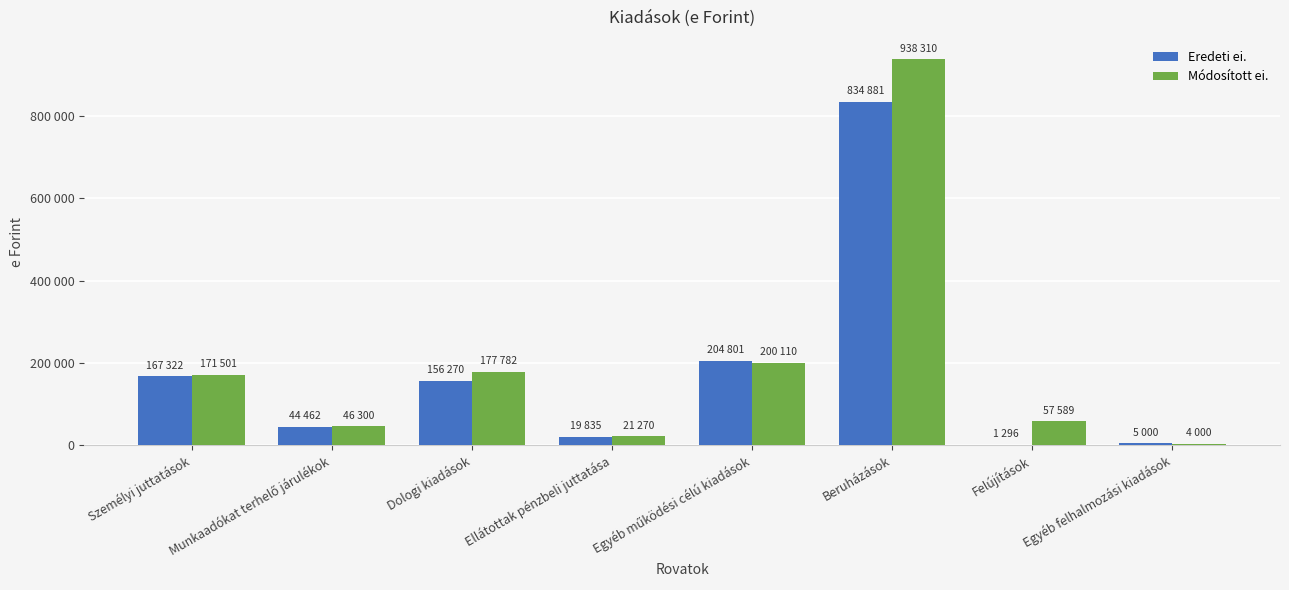

What are all the series names shown in the legend?

Eredeti ei., Módosított ei.